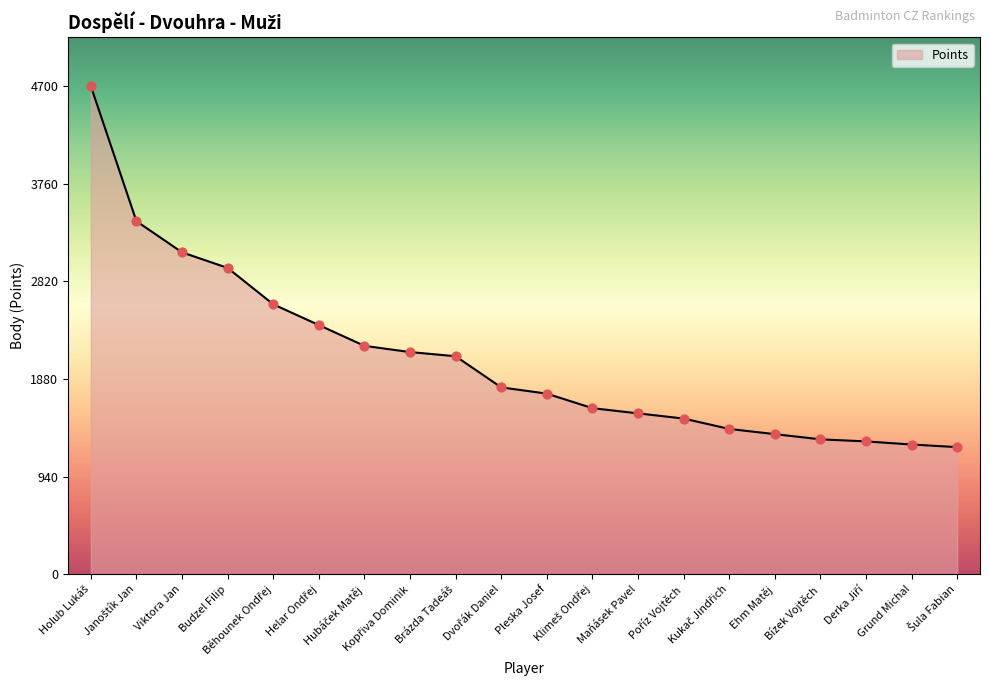

What is the smallest value displayed?

1225